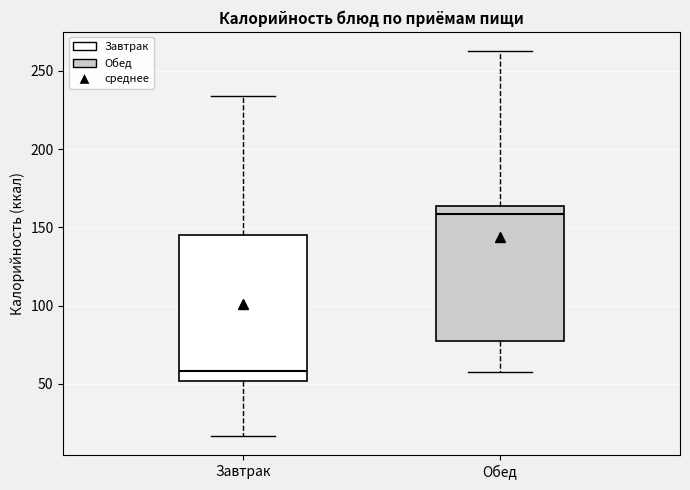

Which box has the highest median line?

Обед